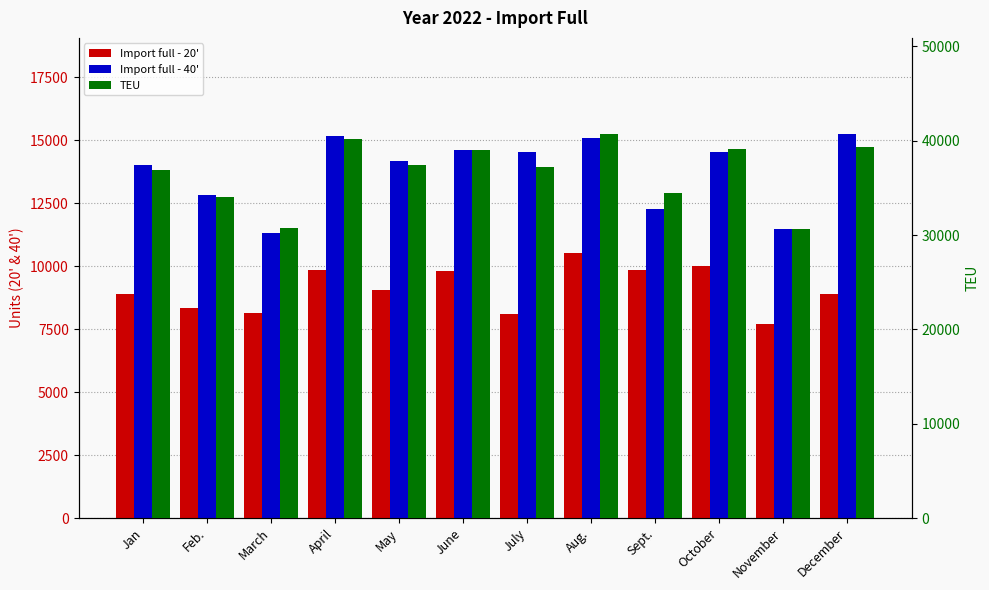

Is it true that TEU equals 37198 at July?

True